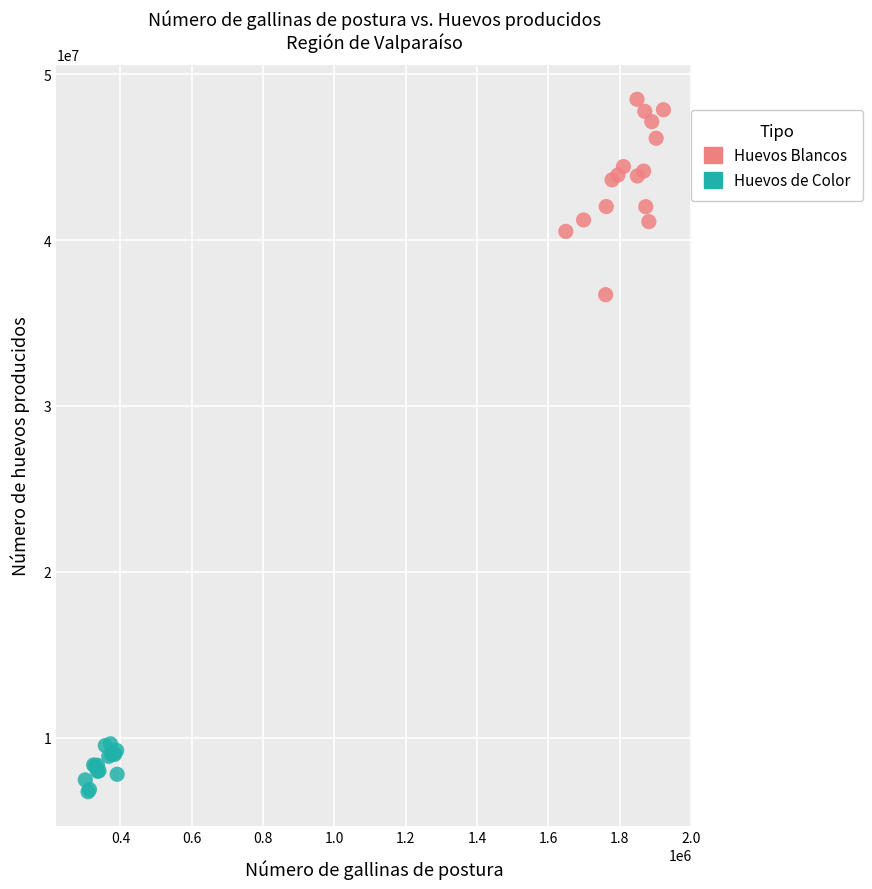

What are all the series names shown in the legend?

Huevos Blancos, Huevos de Color